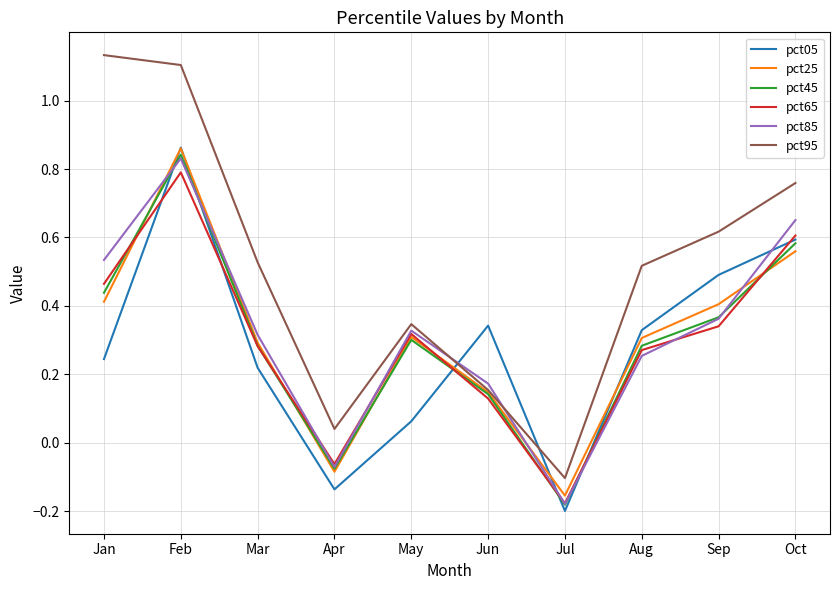

Is it true that pct65 equals 0.3 at Sep?

True